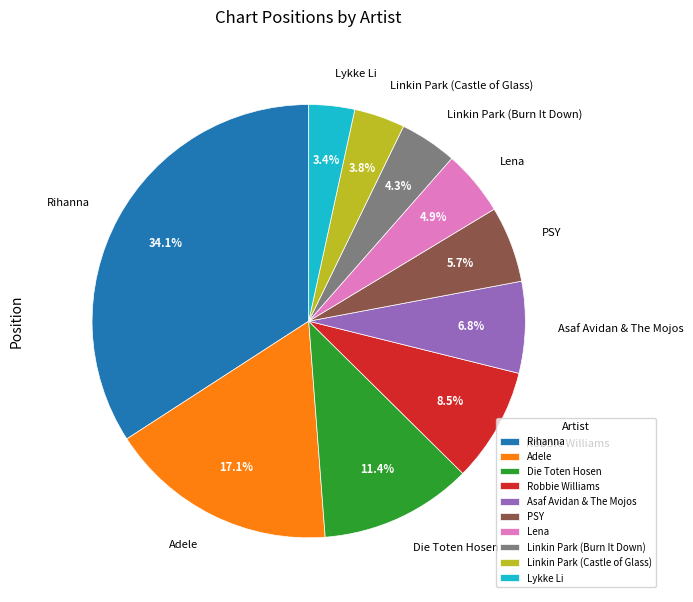

Approximately how many times larger is the value at PSY compared to Lena?

1.2